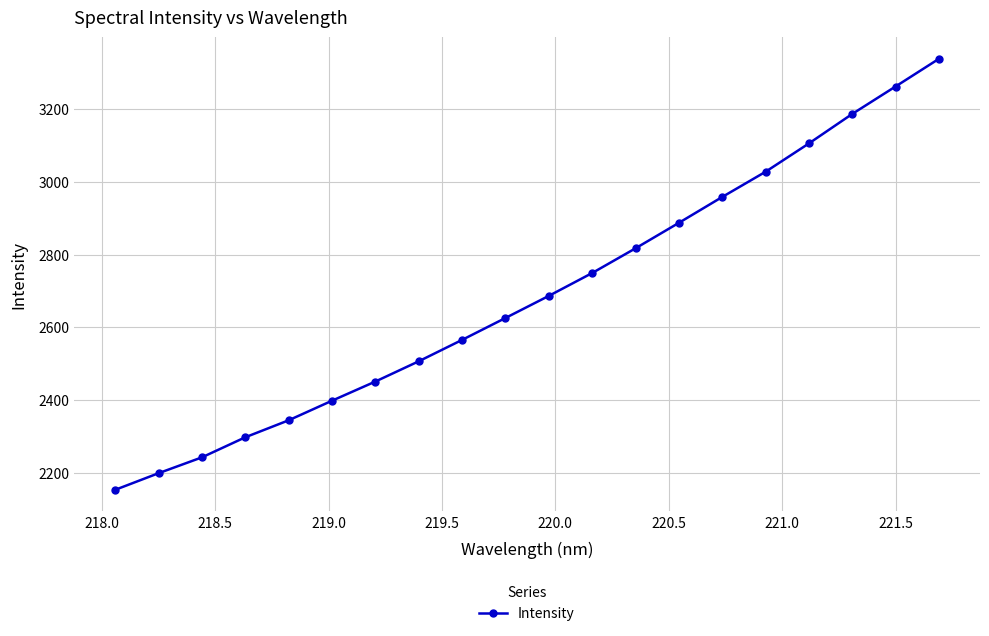

Reading left to right, list all the values displayed in this chart.

2152.9	2198.6	2242.2	2297.5	2344.2	2398.1	2450.9	2506.6	2565.4	2625.7	2686.5	2749.4	2817.3	2887.4	2958.6	3027.9	3105.8	3186.9	3262.5	3338.6